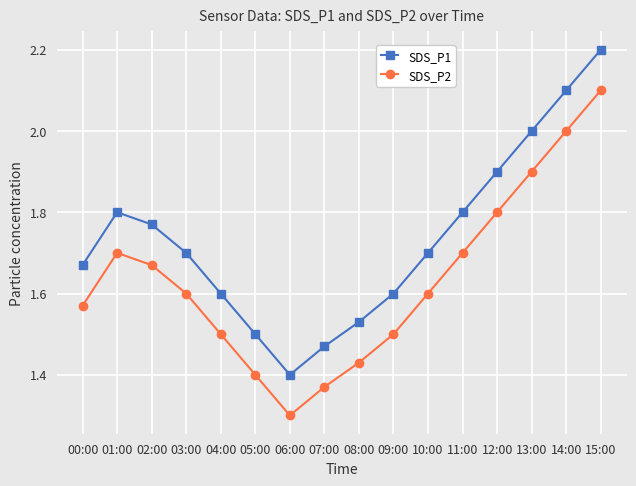

In SDS_P1, how many points are higher than both neighbors (excluding endpoints)?

1